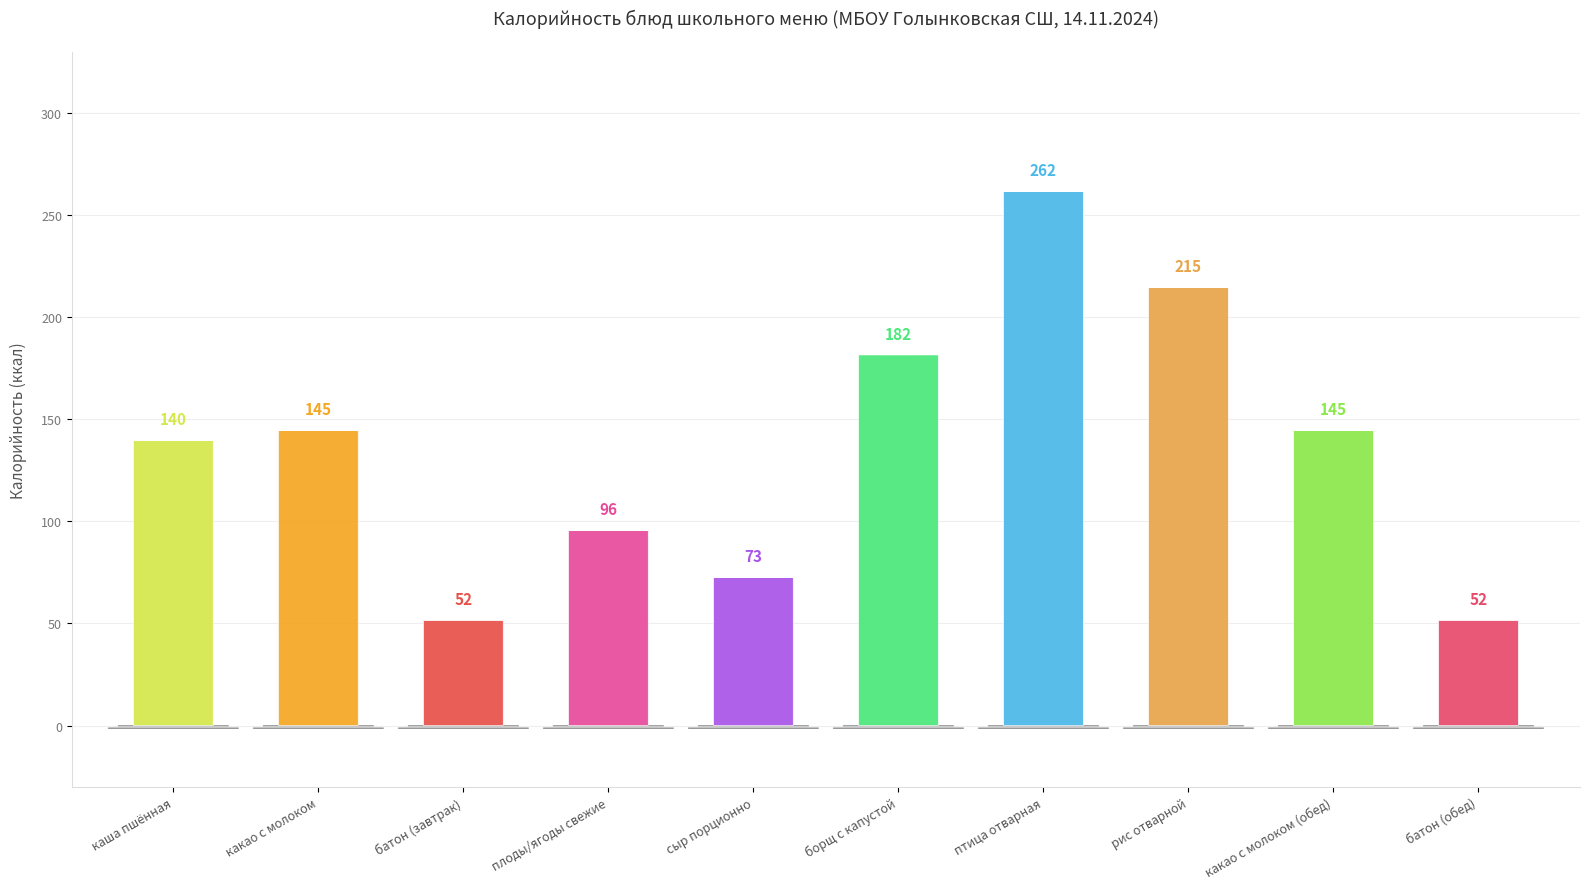

Reading left to right, extract all data points from this chart.

каша пшённая=140	какао с молоком=145	батон (завтрак)=52	плоды/ягоды свежие=96	сыр порционно=73	борщ с капустой=182	птица отварная=262	рис отварной=215	какао с молоком (обед)=145	батон (обед)=52